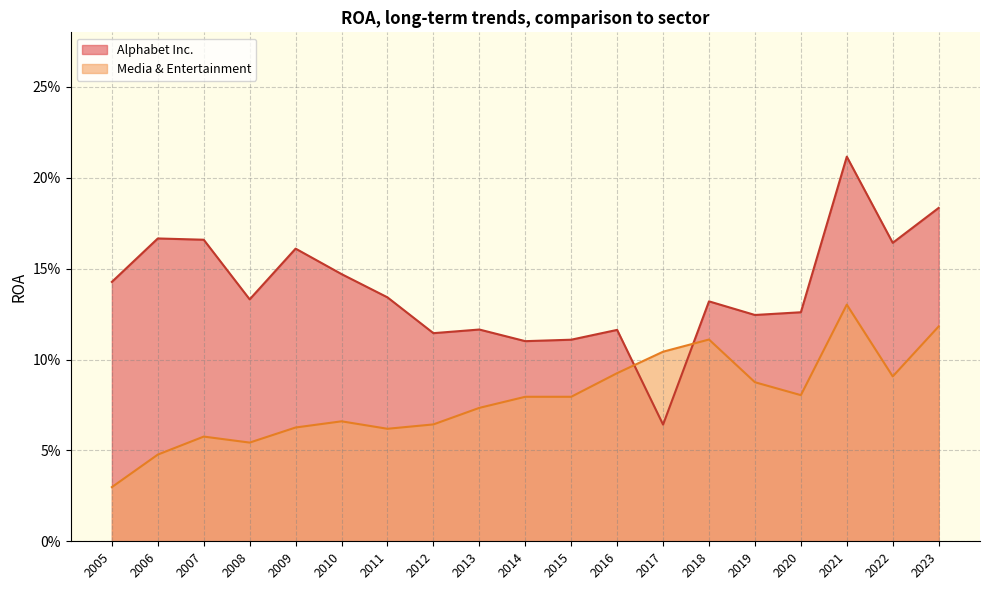

What is the value of the Alphabet Inc. point at the 8th from the left?

0.1